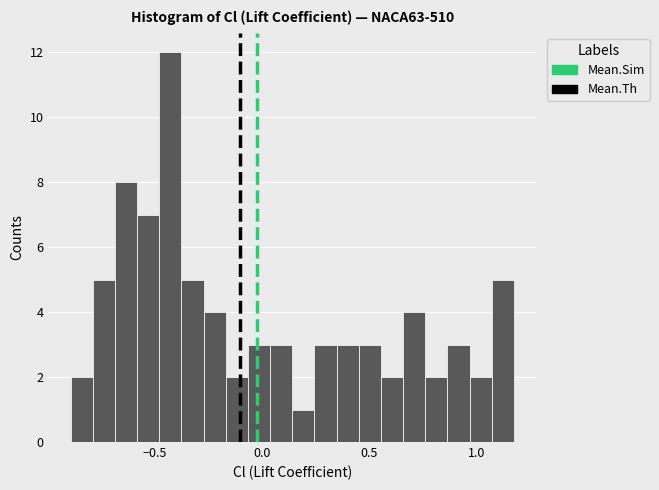

Read against the x-axis, roughly where is the centre of the tallest bar?

-0.45